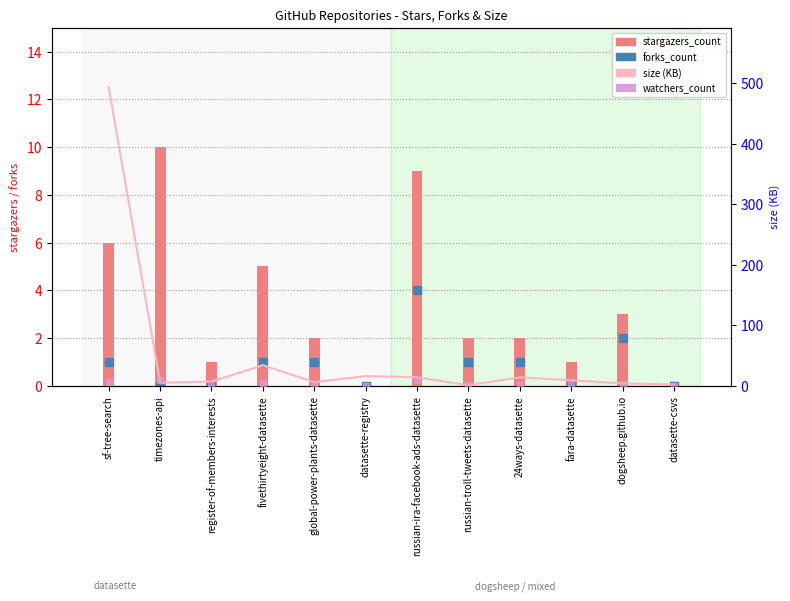

Is the value of size at datasette-registry greater than the value of forks_count at dogsheep.github.io?

Yes